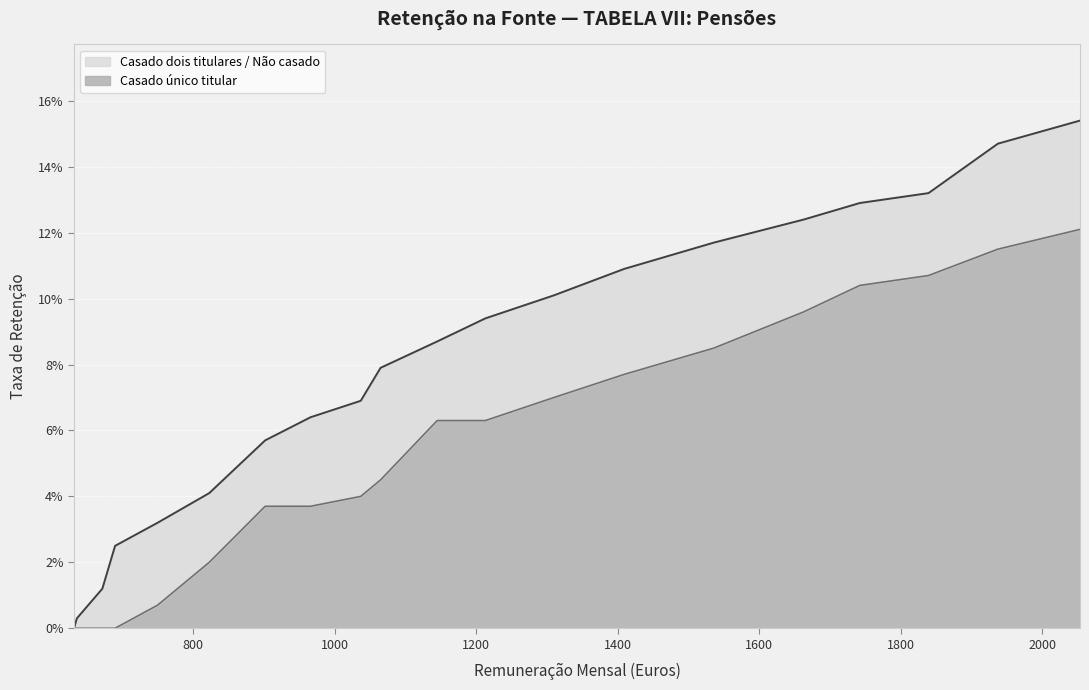

What are all the series names shown in the legend?

Casado dois titulares / Não casado, Casado único titular